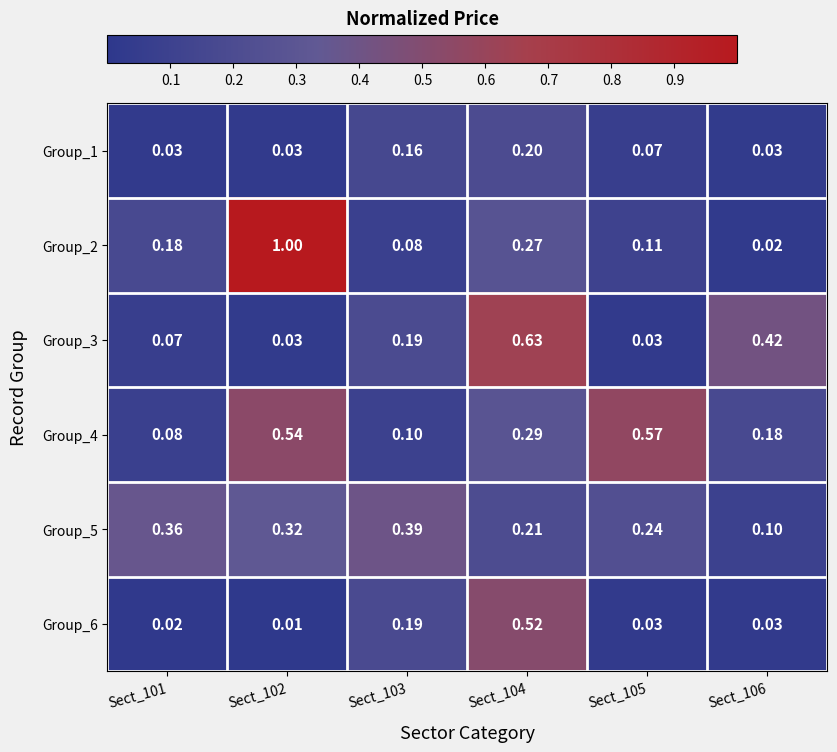

At how many categories does at least one series exceed 0?

6